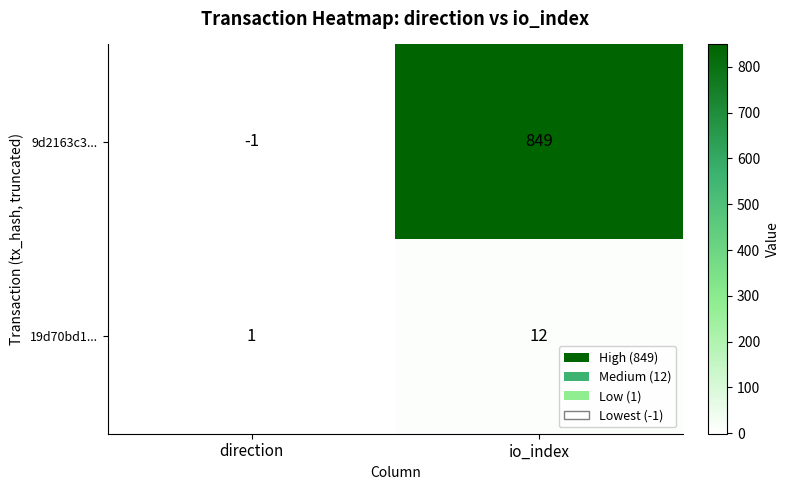

What is the sum of all 9d2163c3... values?

848